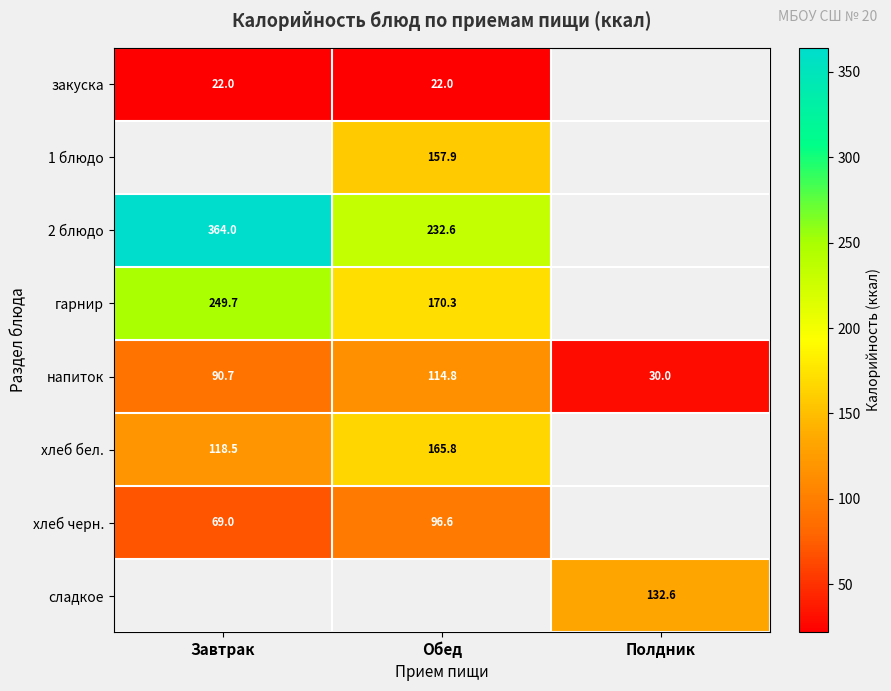

How many series are shown in this chart?

8